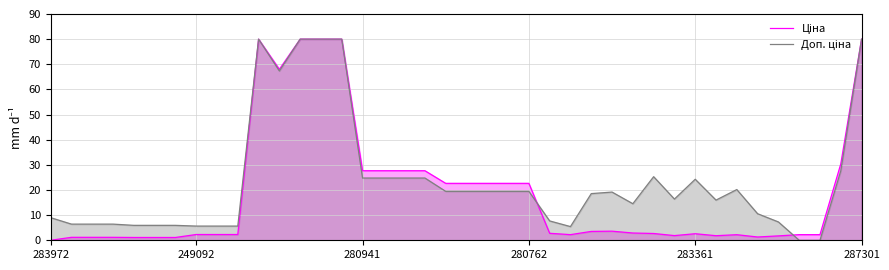

Reading right to left, transcribe all the data shown in this chart.

Ціна: 80.0	30.4	2.2	2.2	1.7	1.3	2.2	1.8	2.6	1.9	2.7	2.9	3.6	3.5	2.2	2.8	22.6	22.6	22.6	22.6	22.6	27.7	27.7	27.7	27.7	80.0	80.0	80.0	68.0	80.0	2.3	2.3	2.3	1.1	1.1	1.1	1.2	1.2	1.2	0.0
Доп. ціна: 80.0	27.6	0.0	0.0	7.3	10.6	20.2	16.0	24.3	16.4	25.3	14.5	19.2	18.6	5.4	7.7	19.5	19.5	19.5	19.5	19.5	24.8	24.8	24.8	24.8	80.0	80.0	80.0	67.3	80.0	5.6	5.6	5.6	5.9	5.9	5.9	6.4	6.4	6.4	9.0